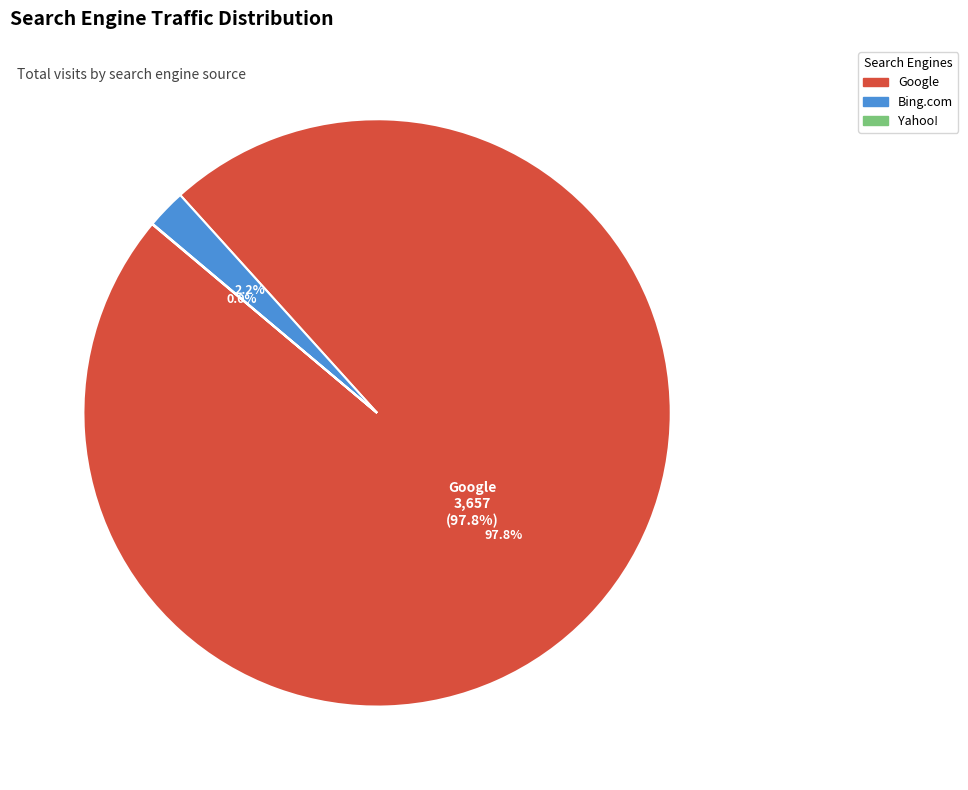

Which category has the biggest portion of the pie?

Google